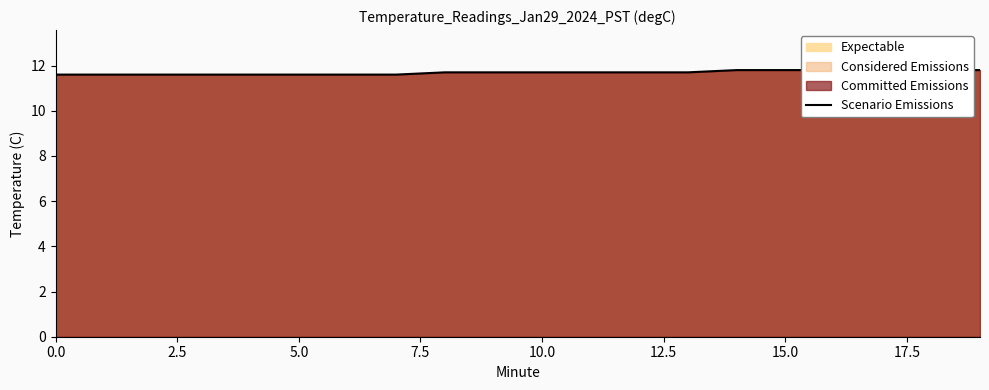

What is the greatest value displayed?

11.8